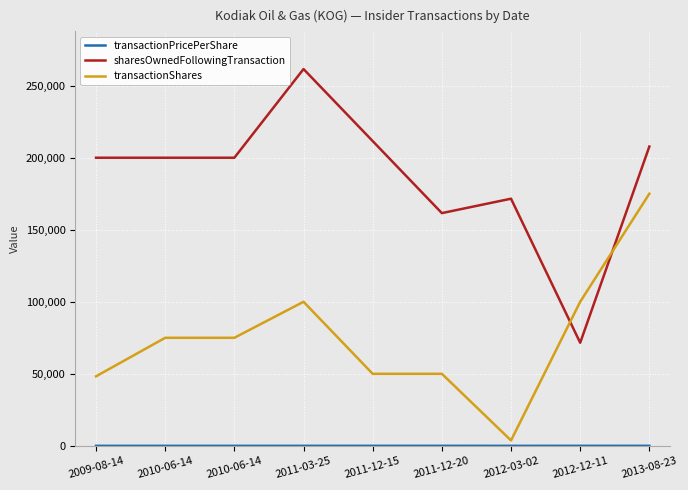

List the series in order of their overall mean, highest first.

sharesOwnedFollowingTransaction, transactionShares, transactionPricePerShare